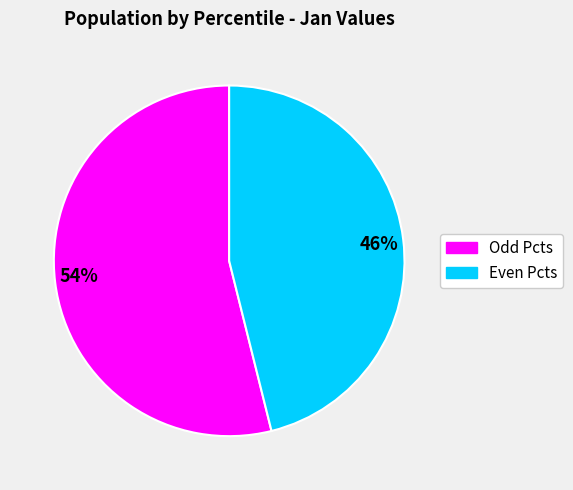

Is 54% the majority of the pie?

Yes